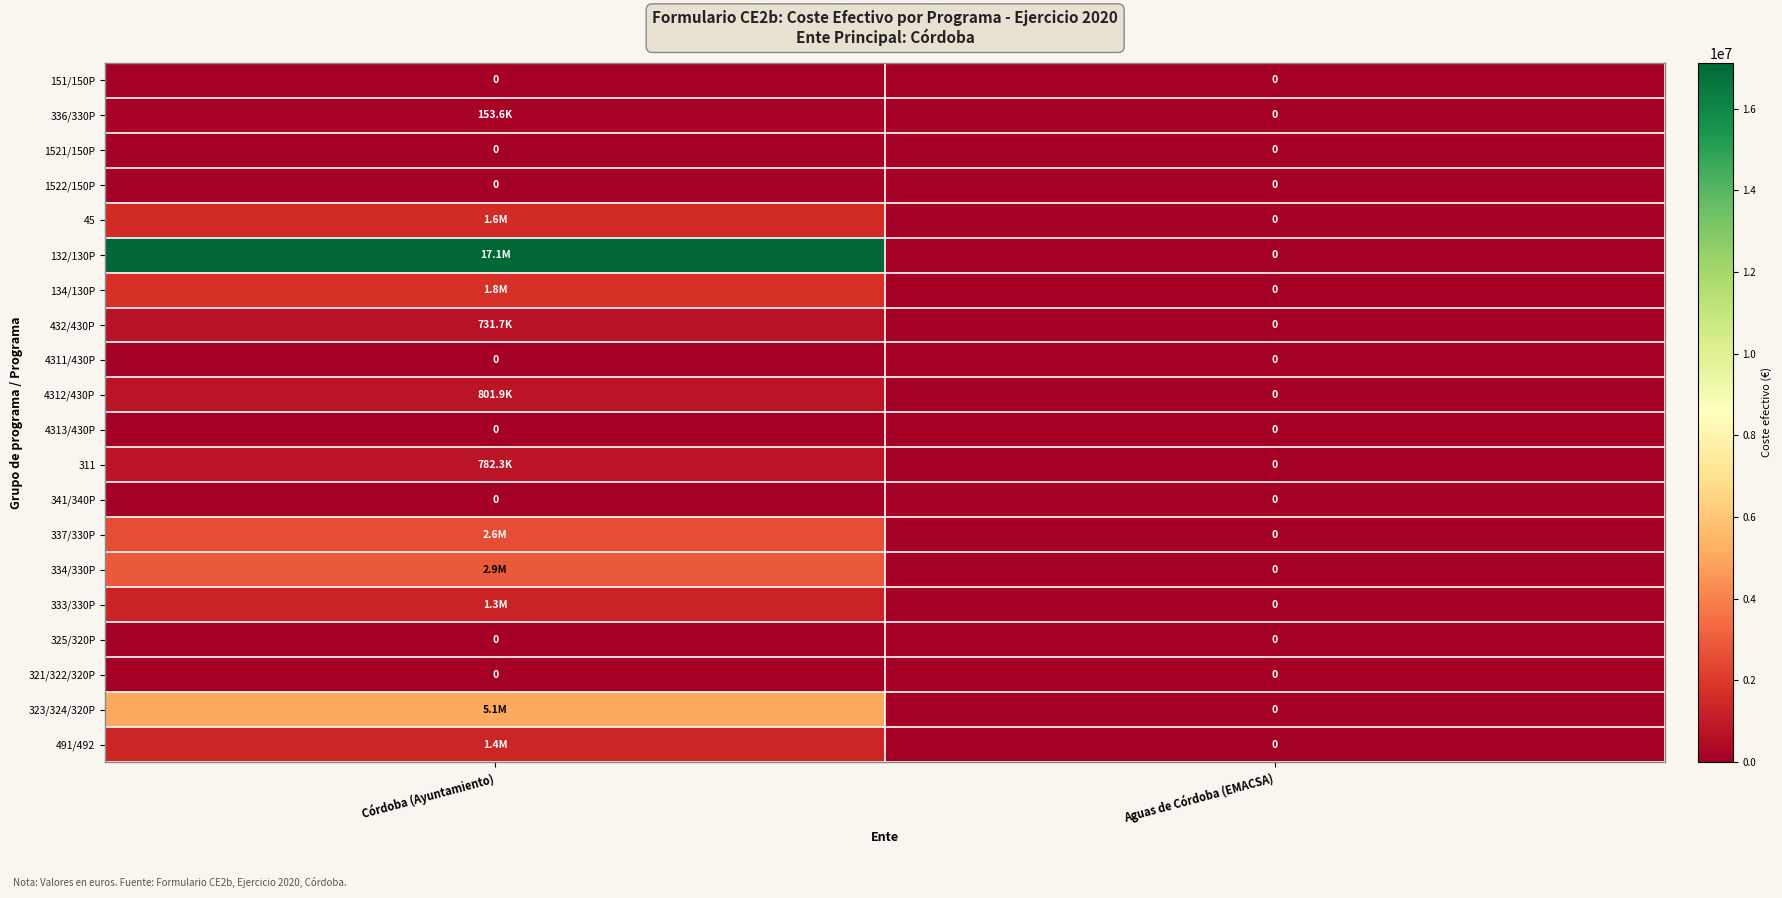

Where is 337/330P nearest to the value 1279237?

Aguas de Córdoba (EMACSA)